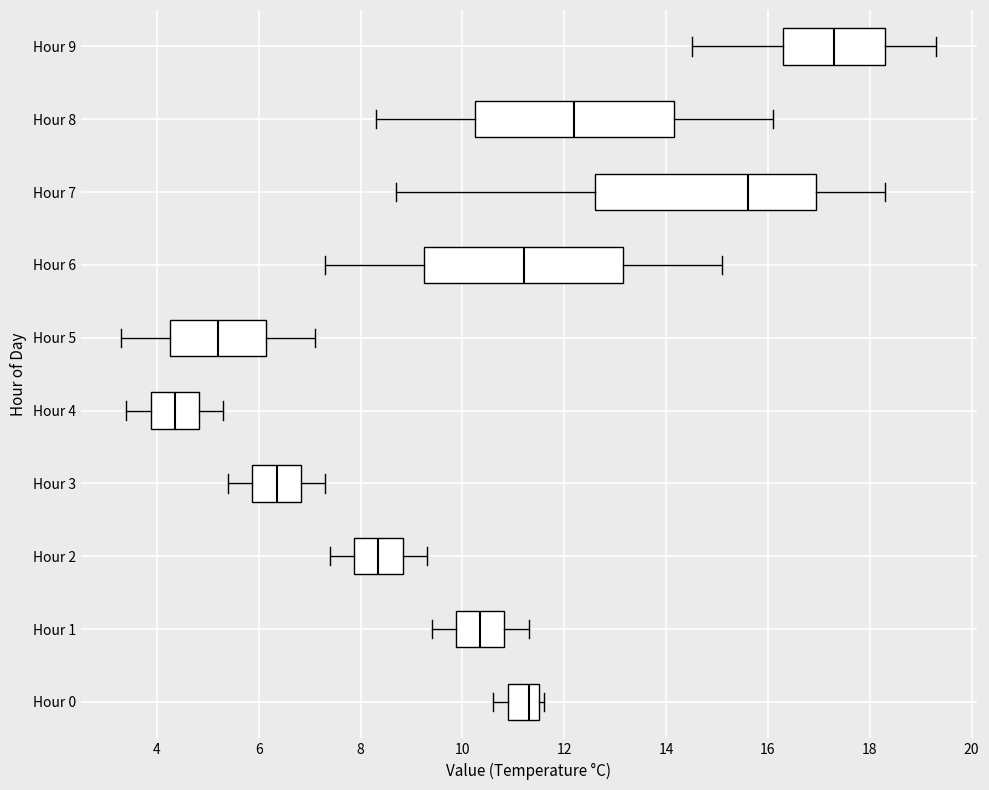

Reading bottom to top, transcribe this box plot: for each box, give where its median line is, the range the box spans, and where its two whiskers end, as read against the x-axis. The values are not printed on the chart, so give them approximately, as read against the axis.

Hour 0: median 11.4, box 11.0 to 11.6, whiskers 10.6 to 11.6 (just right of the box's right edge)
Hour 1: median 10.4, box 9.8 to 10.8, whiskers 9.4 to 11.4
Hour 2: median 8.4, box 7.8 to 8.8, whiskers 7.4 to 9.4
Hour 3: median 6.4, box 5.8 to 6.8, whiskers 5.4 to 7.4
Hour 4: median 4.4, box 3.8 to 4.8, whiskers 3.4 to 5.4
Hour 5: median 5.2, box 4.2 to 6.2, whiskers 3.4 to 7.2
Hour 6: median 11.2, box 9.2 to 13.2, whiskers 7.4 to 15.2
Hour 7: median 15.6, box 12.6 to 17.0, whiskers 8.8 to 18.4
Hour 8: median 12.2, box 10.2 to 14.2, whiskers 8.4 to 16.2
Hour 9: median 17.4, box 16.4 to 18.4, whiskers 14.6 to 19.4